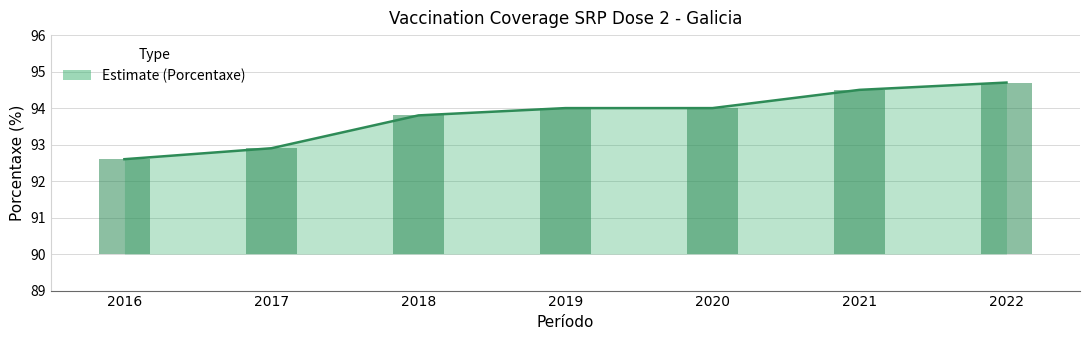

Is it true that the value at 2018 is 32.7?

False